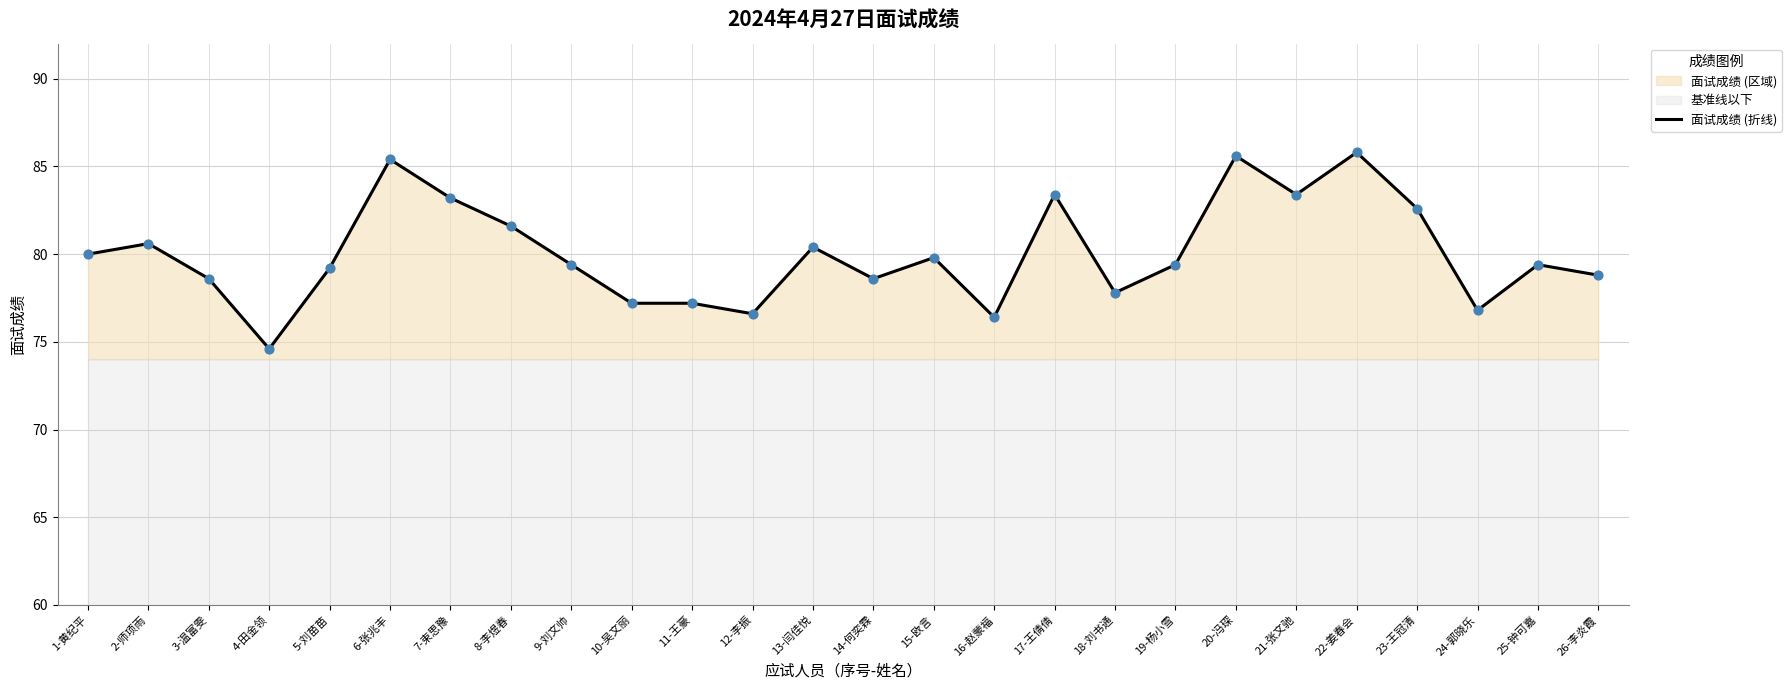

What is the ratio of the value at 20-冯琛 to the value at 7-束思豫?

1.0